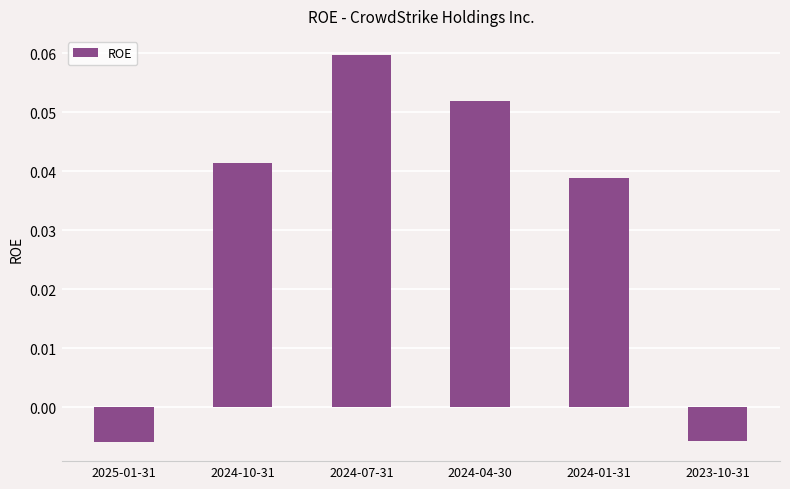

Is it true that the value at 2024-07-31 is 0.0?

False